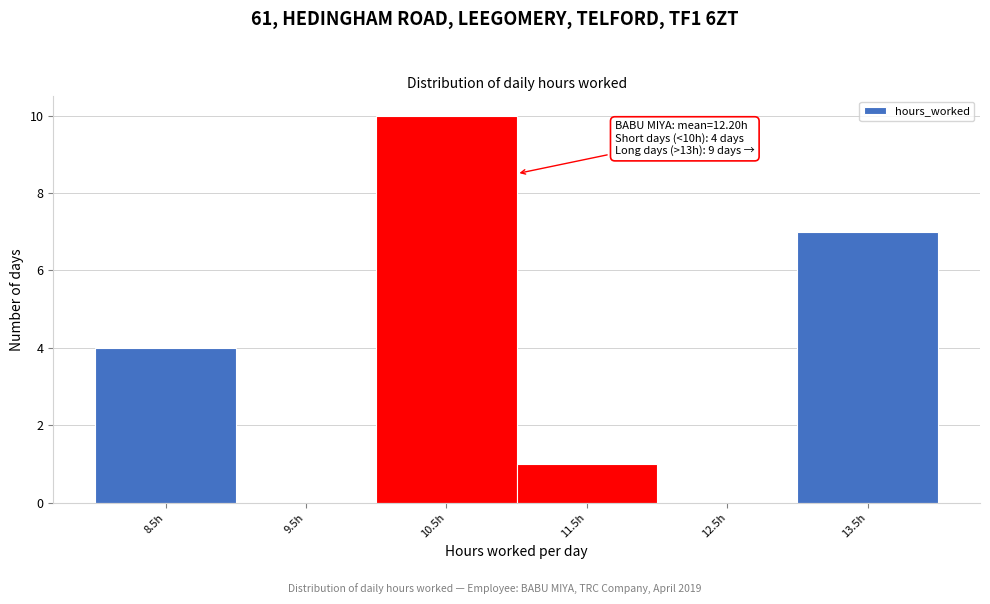

Reading left to right, extract all data points from this chart.

8.5h=4	9.5h=0	10.5h=10	11.5h=1	12.5h=0	13.5h=7